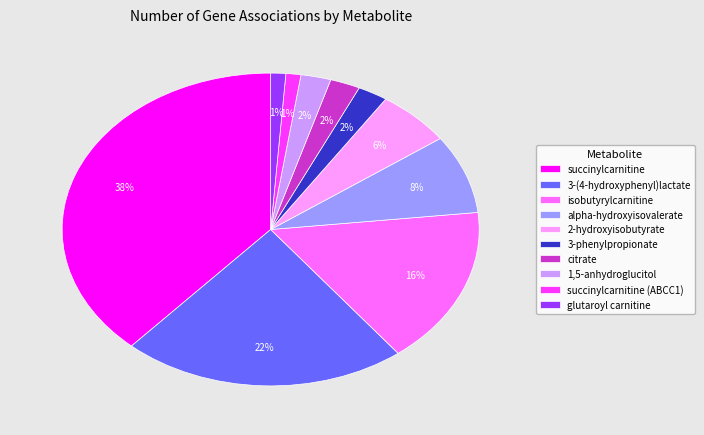

How many slices are in this pie chart?

10